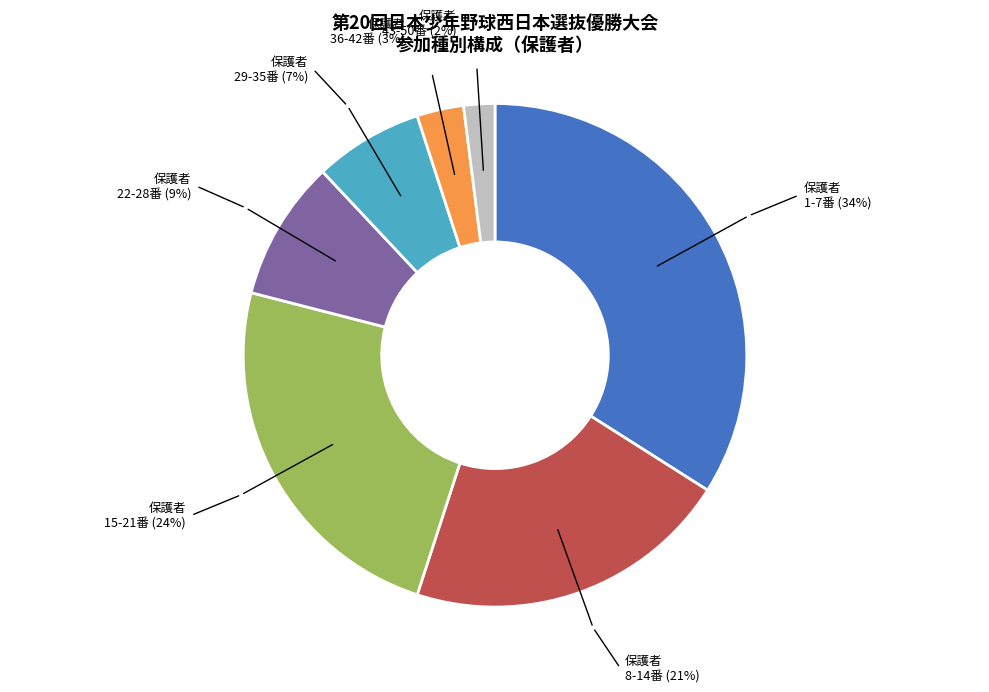

Is there any slice that represents more than half of the pie?

No